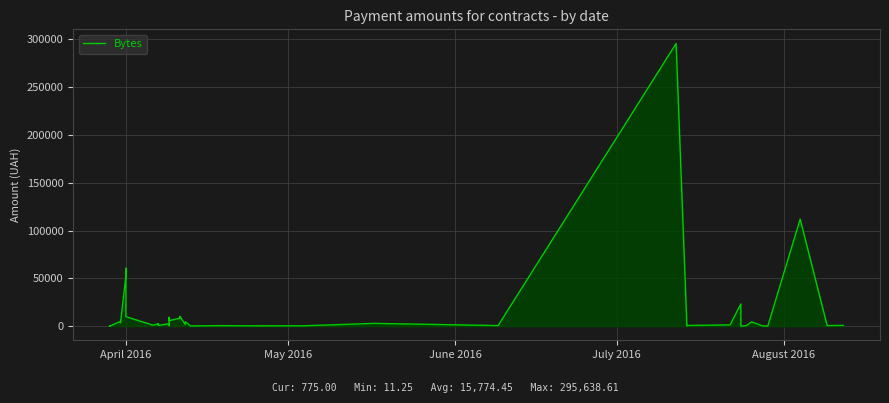

How many values exceed 1592?

20